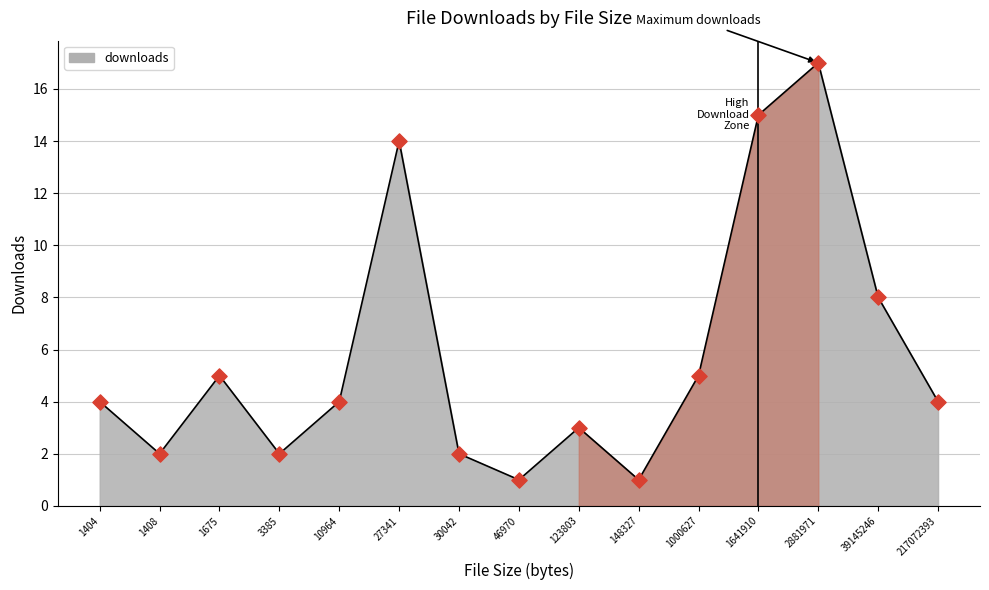

Between 10964 and 3385, which is larger?

10964